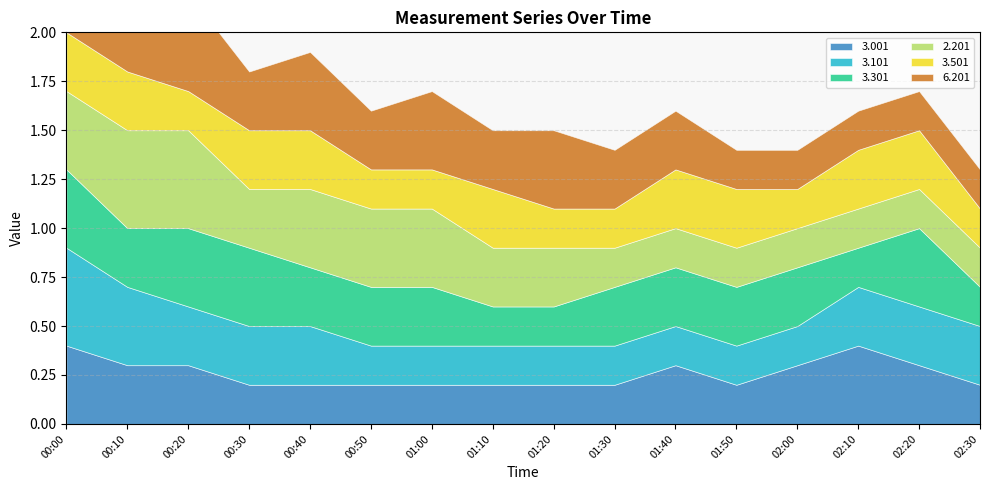

List the series in order of their peak value, highest first.

3.101, 2.201, 6.201, 3.001, 3.301, 3.501